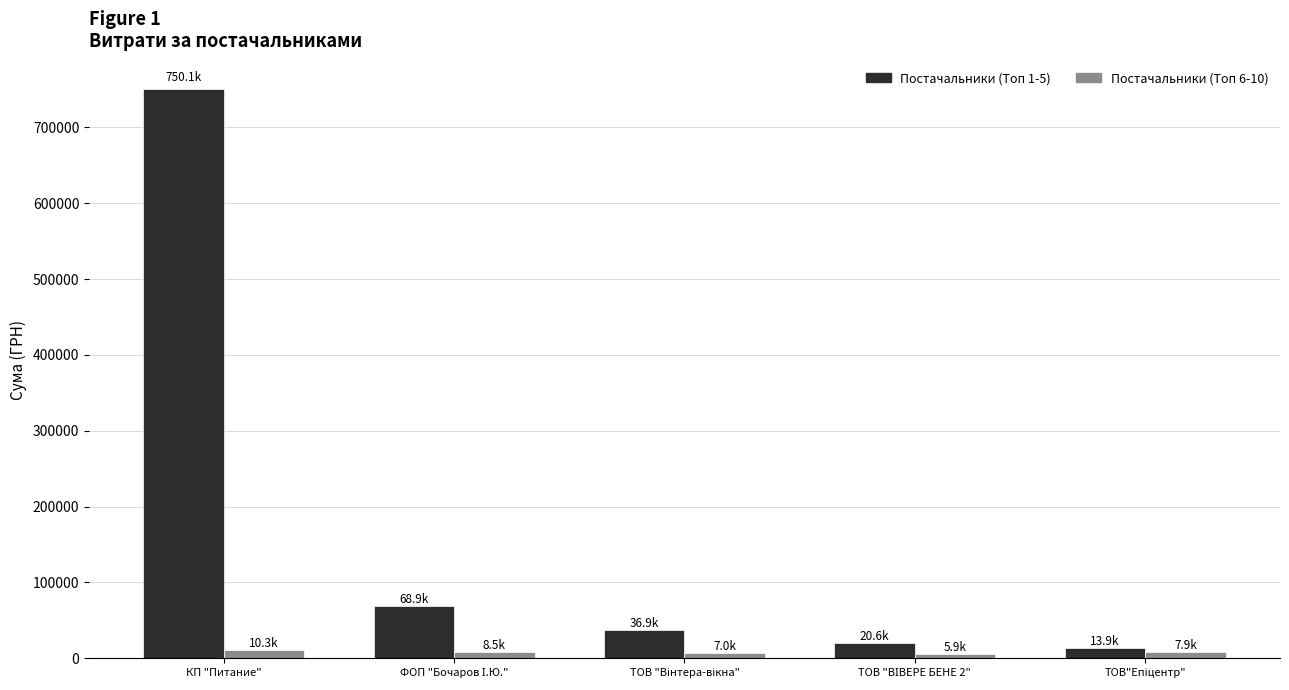

At which category is the sum across all series the highest?

КП "Питание"